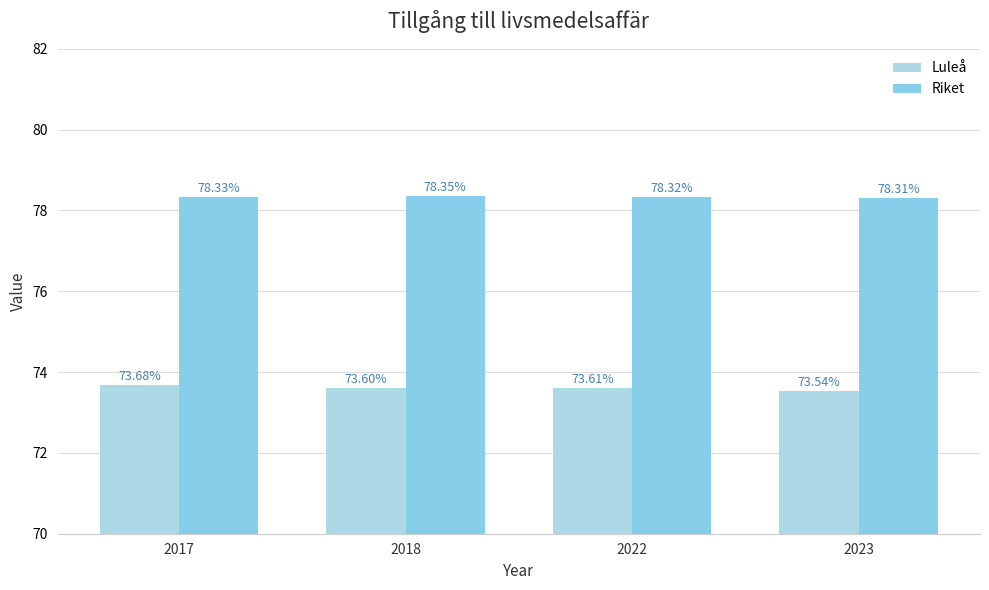

What is the difference between the maximum and minimum values in the Luleå series?

0.1